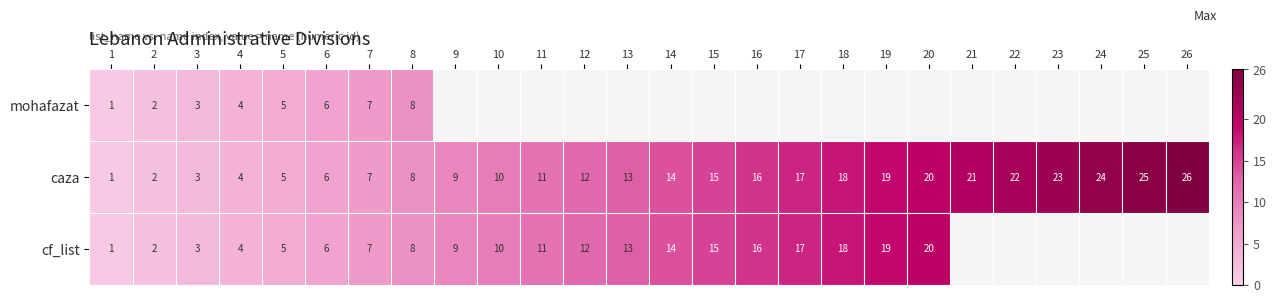

Rank the categories by caza value from lowest to highest.

1, 2, 3, 4, 5, 6, 7, 8, 9, 10, 11, 12, 13, 14, 15, 16, 17, 18, 19, 20, 21, 22, 23, 24, 25, 26